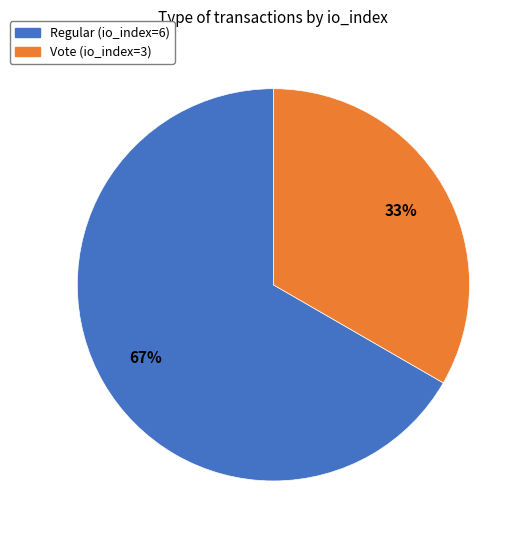

How many segments does this pie chart have?

2